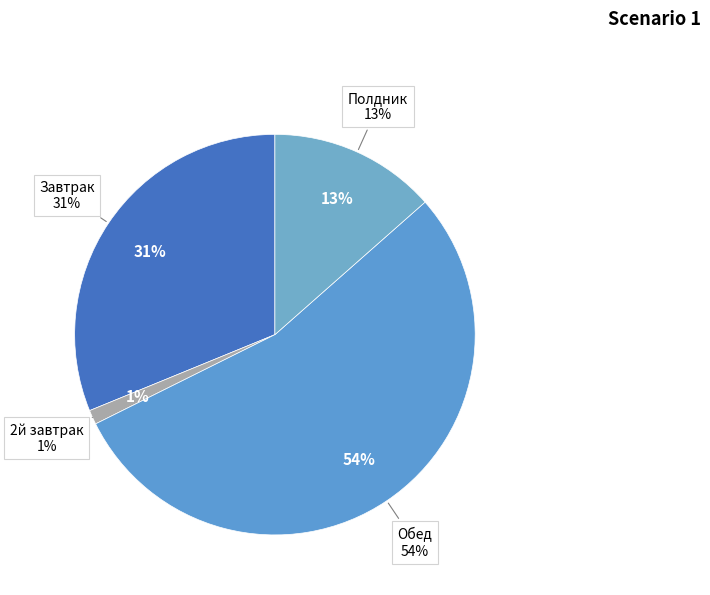

Which slice is the largest?

Обед